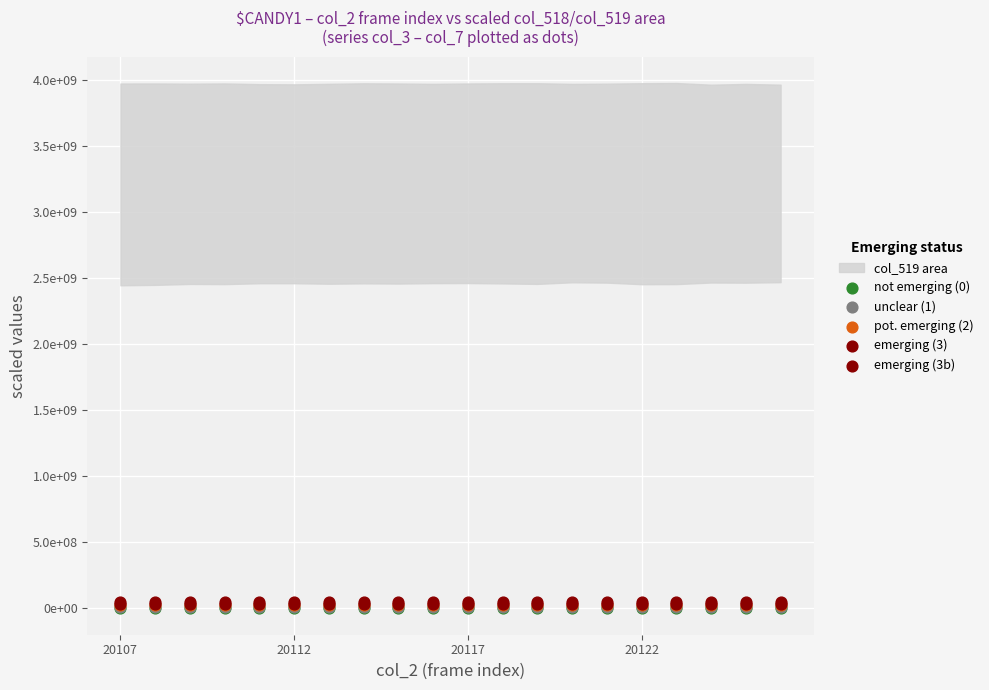

Which series contains the highest Y value?

emerging (3b)